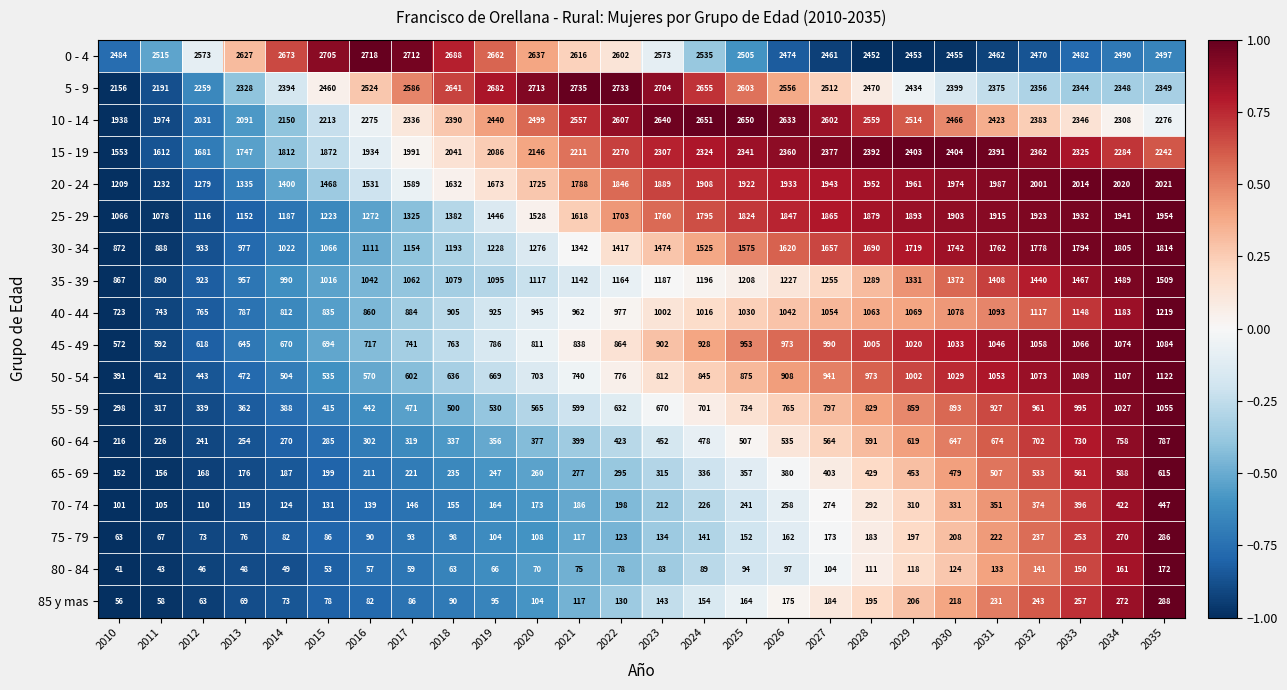

At which label is 55 - 59 closest to 676?

2023